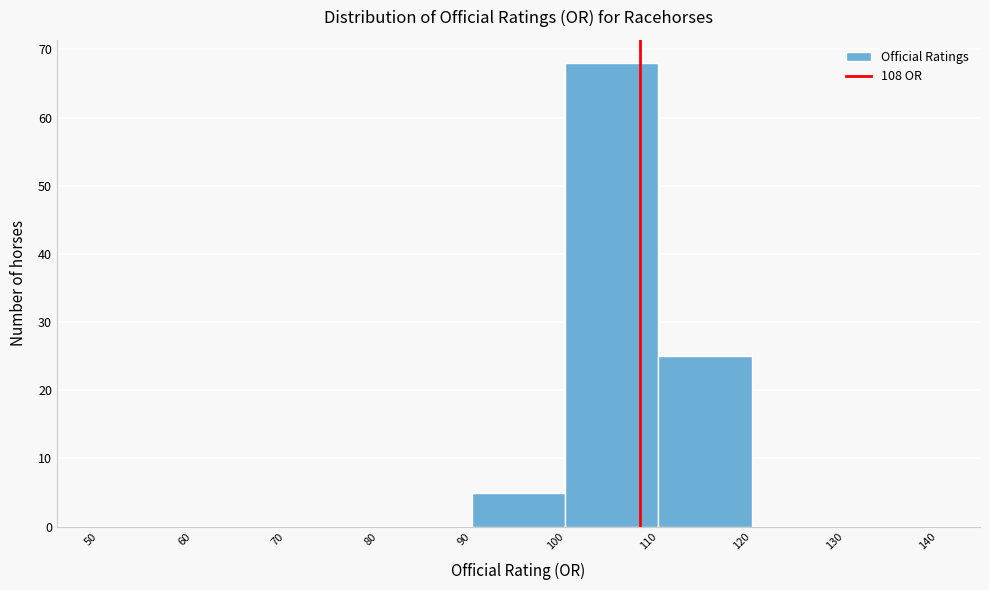

Reading left to right, transcribe this chart: for each bar, give the range it covers on the x-axis and its height. The values are not printed on the chart, so give them approximately, as read against the axis.

50 to 60: 0
60 to 70: 0
70 to 80: 0
80 to 90: 0
90 to 100: 5
100 to 110: 68
110 to 120: 25
120 to 130: 0
130 to 140: 0